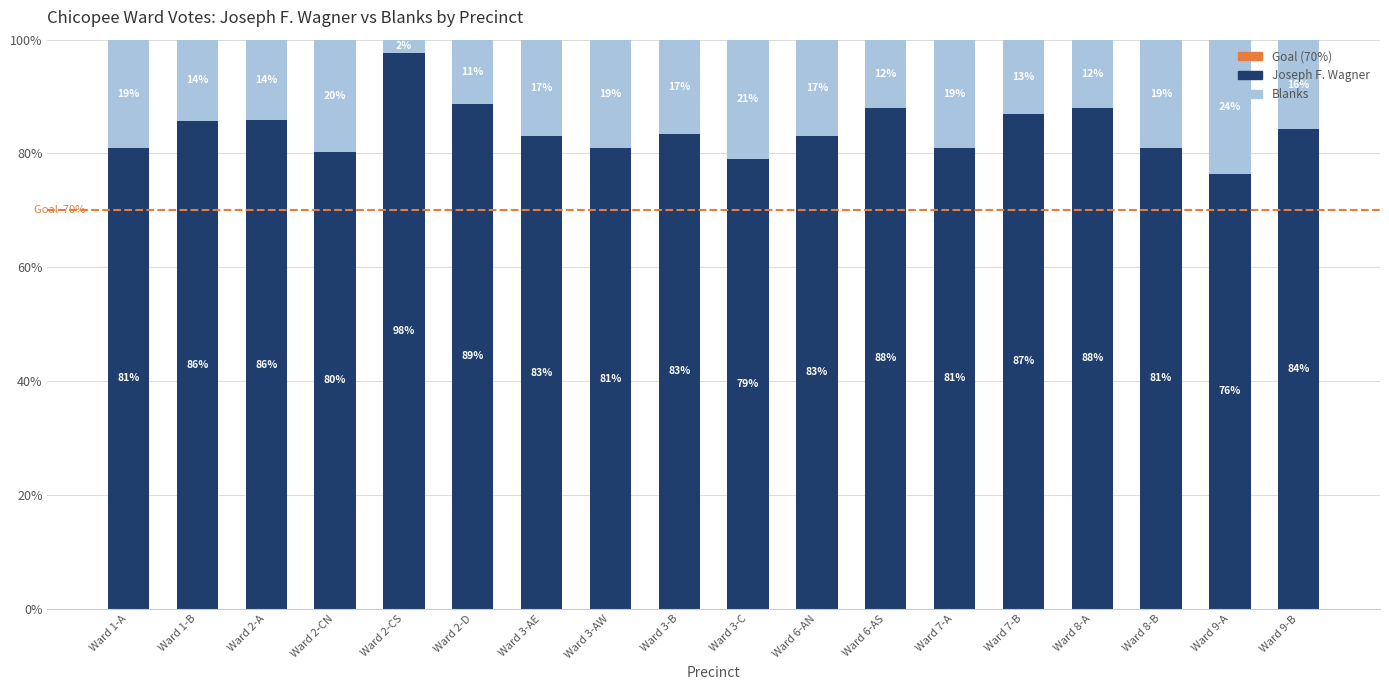

What is the minimum value for Joseph F. Wagner?

76.4